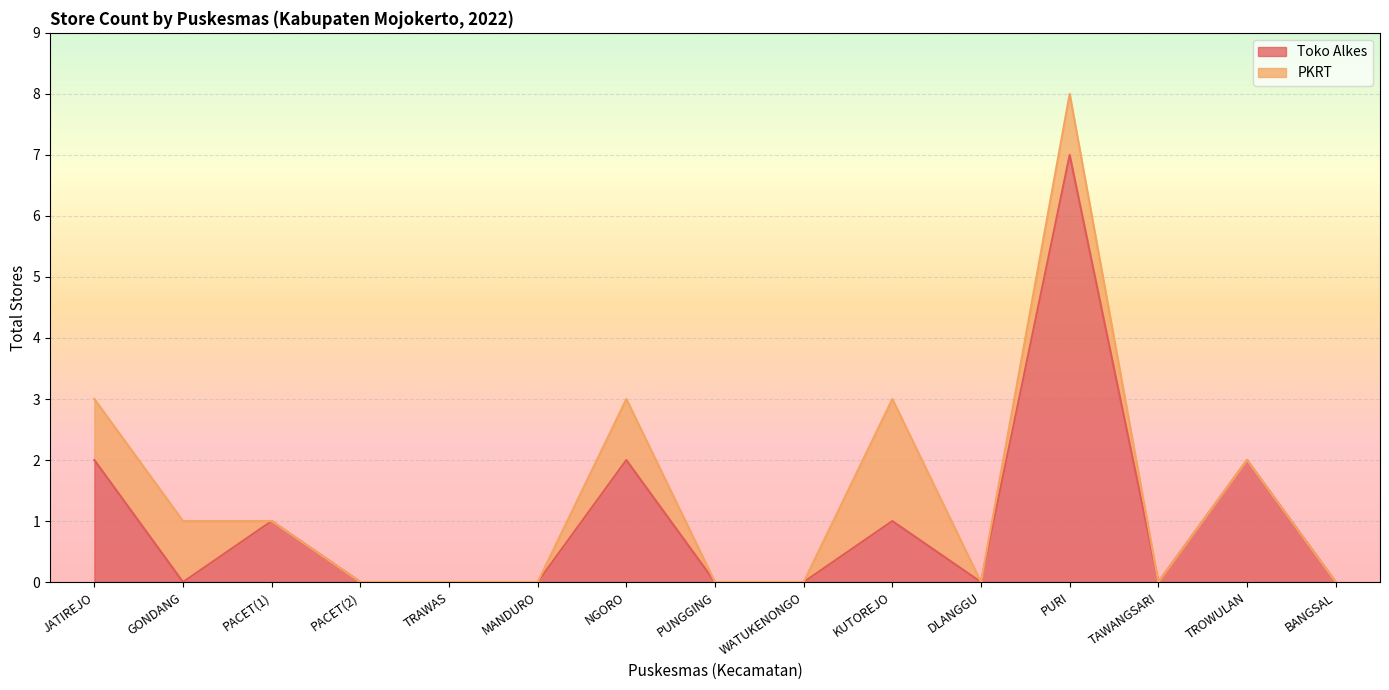

What is the greatest value displayed?

7